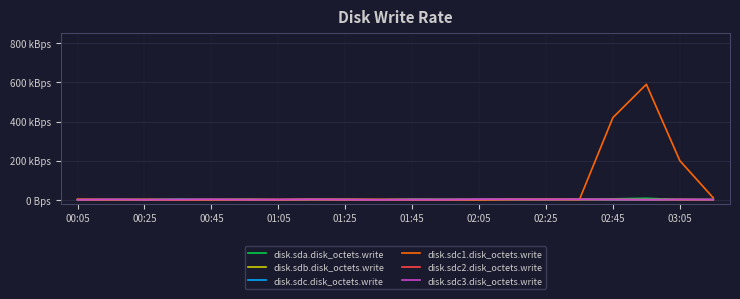

Does the chart have visible grid lines?

Yes